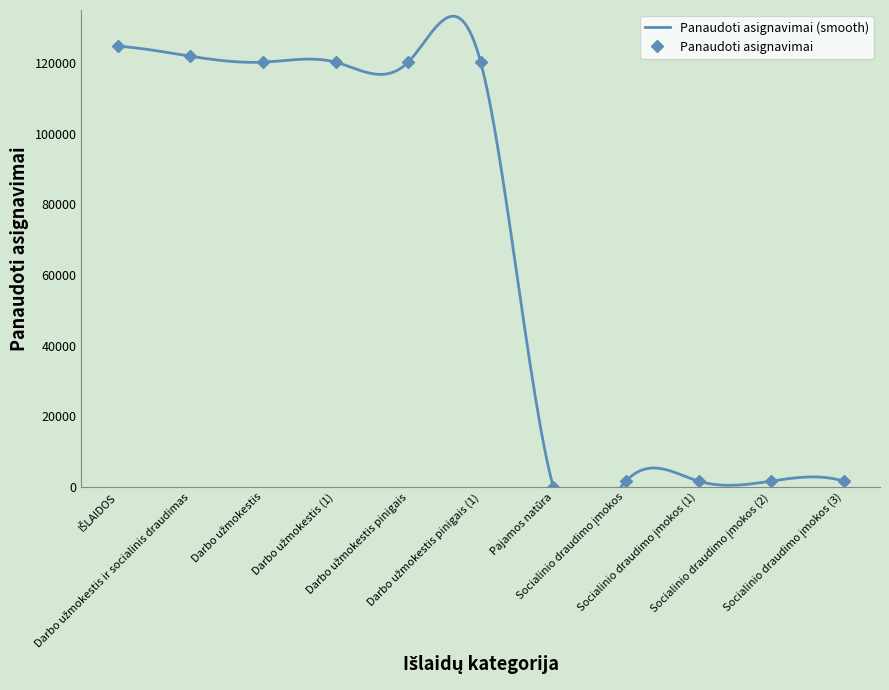

What is the change in value from Darbo užmokestis to Pajamos natūra?

-120240.4